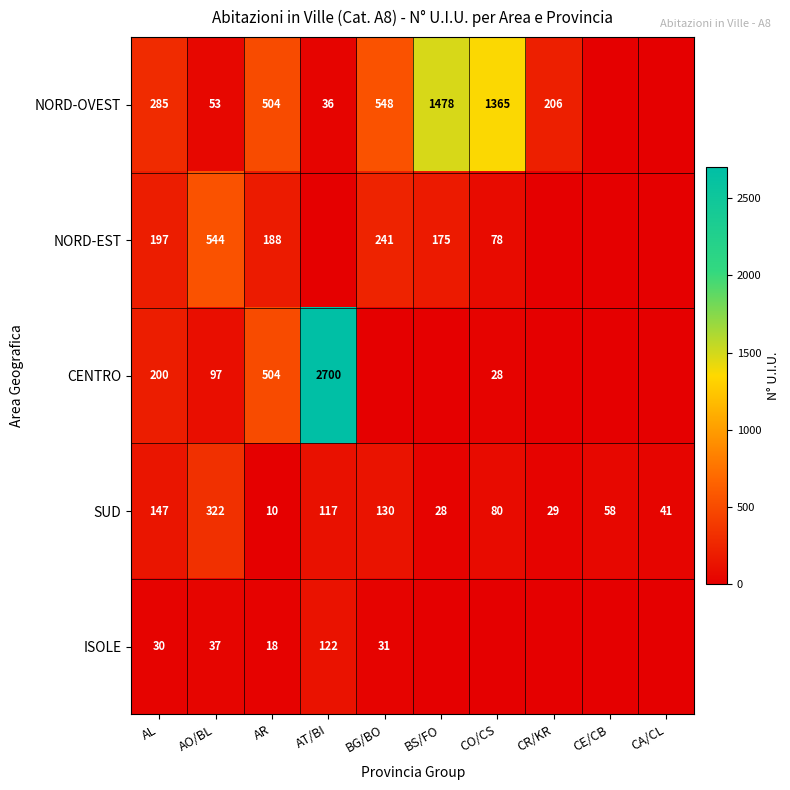

What is the total value across all series at AL?

859